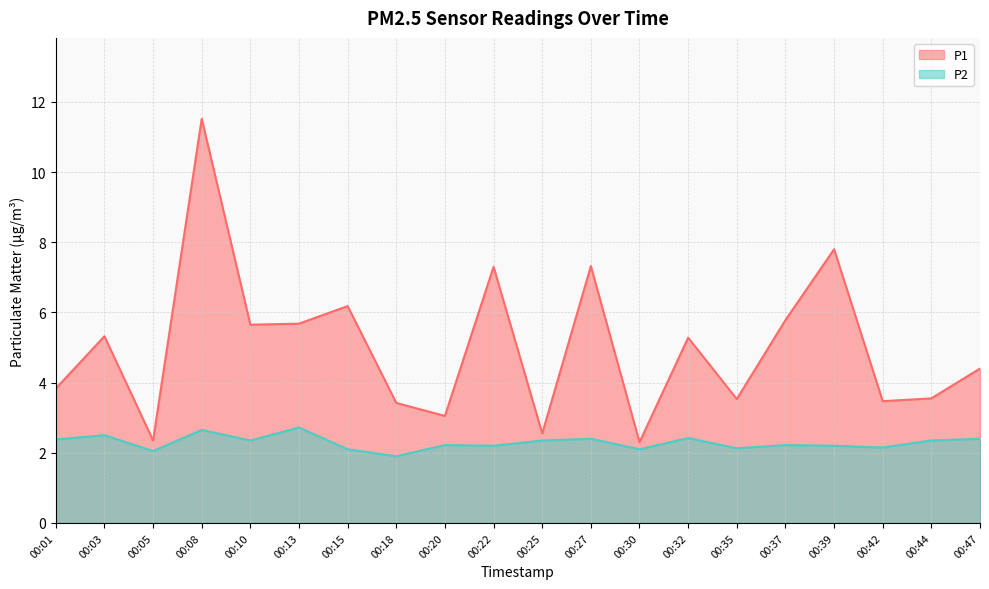

What is the approximate value of P1 at 00:03?

5.3